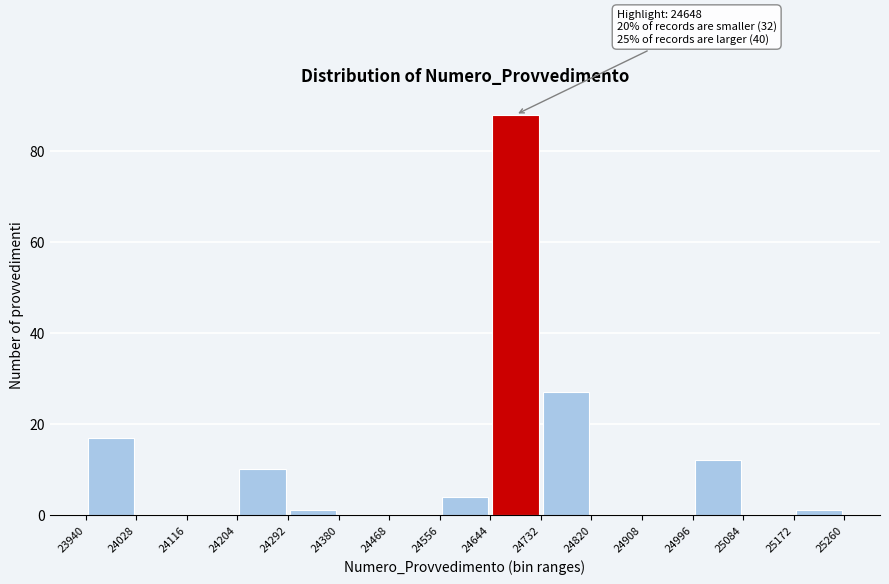

Which range on the x-axis has the tallest bar?

24644 to 24732